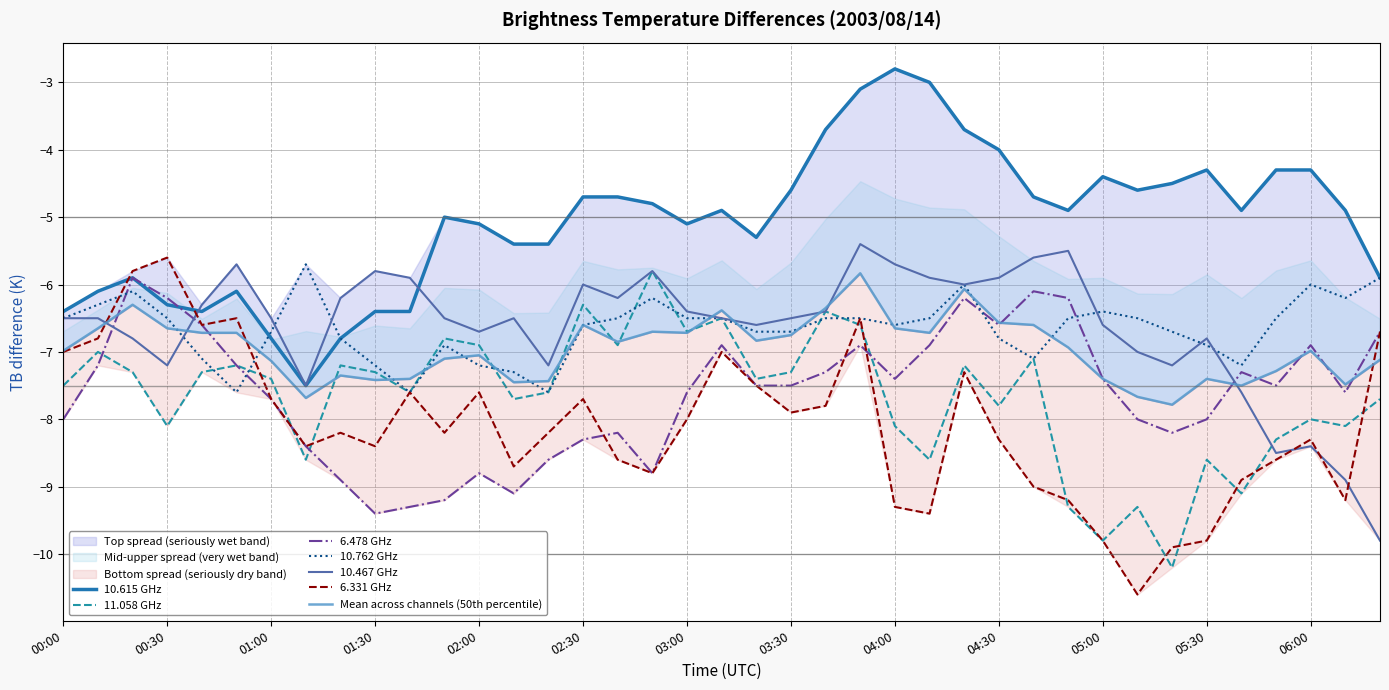

Which label corresponds to the smallest value in the chart?

2003/08/14 05:10